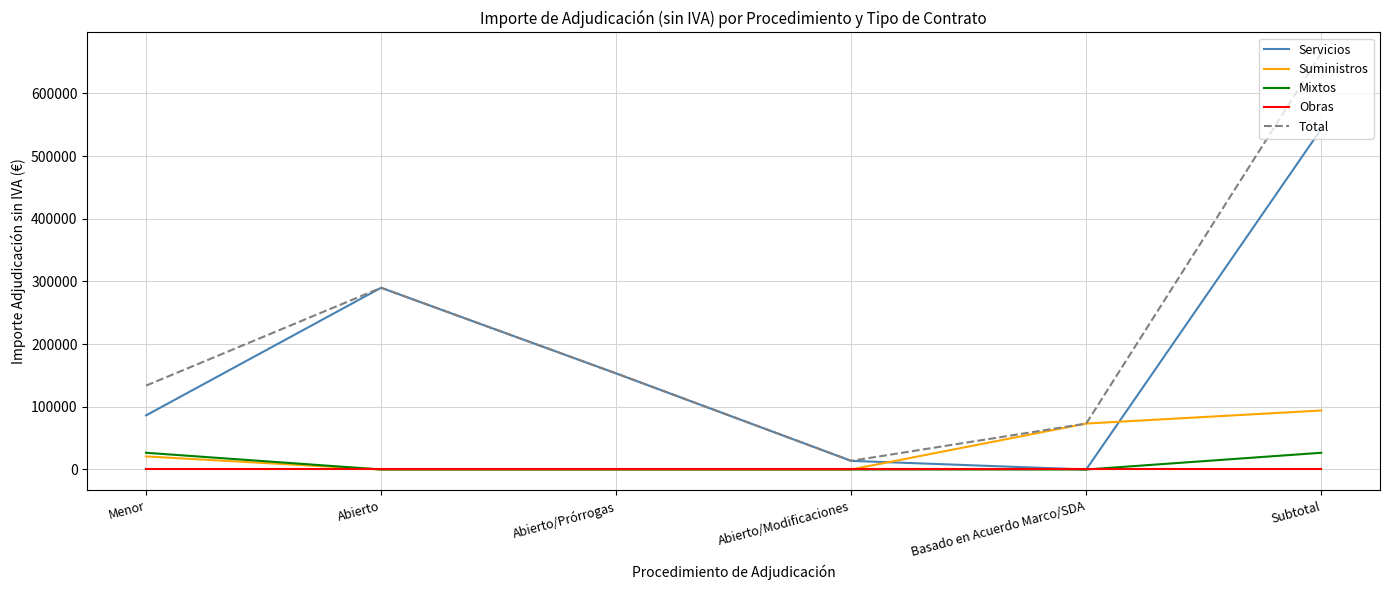

What is the maximum value for Suministros?

94115.7